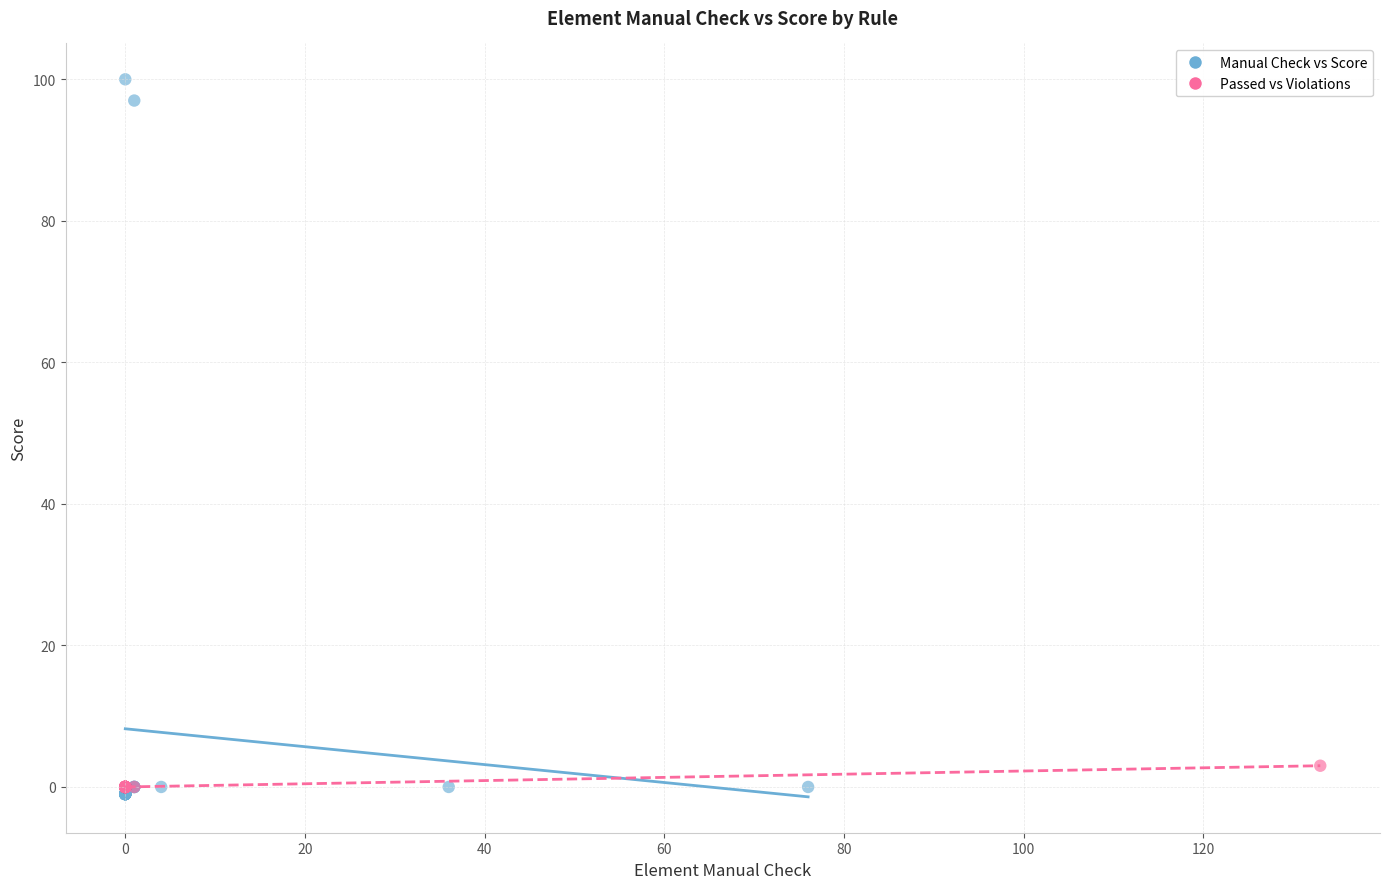

What are all the series names shown in the legend?

Manual Check vs Score, Passed vs Violations